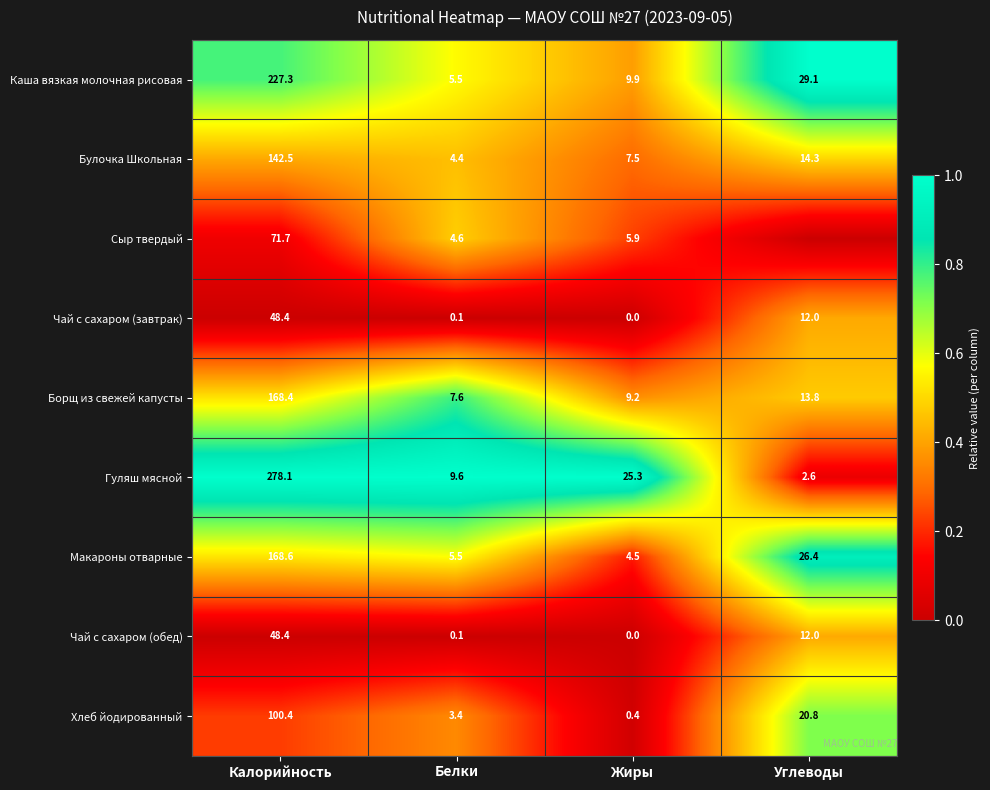

Is the value of Хлеб йодированный at Калорийность greater than the value of Каша вязкая молочная рисовая at Жиры?

Yes